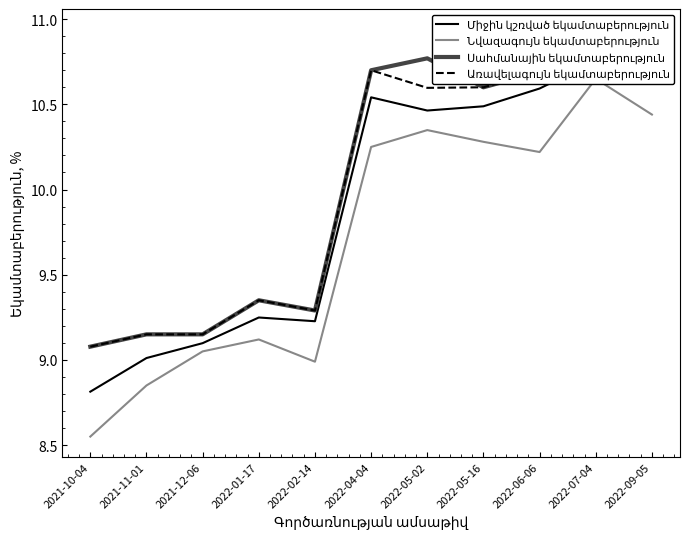

How many Նվազագույն եկամտաբերություն values are between 8 and 10?

5